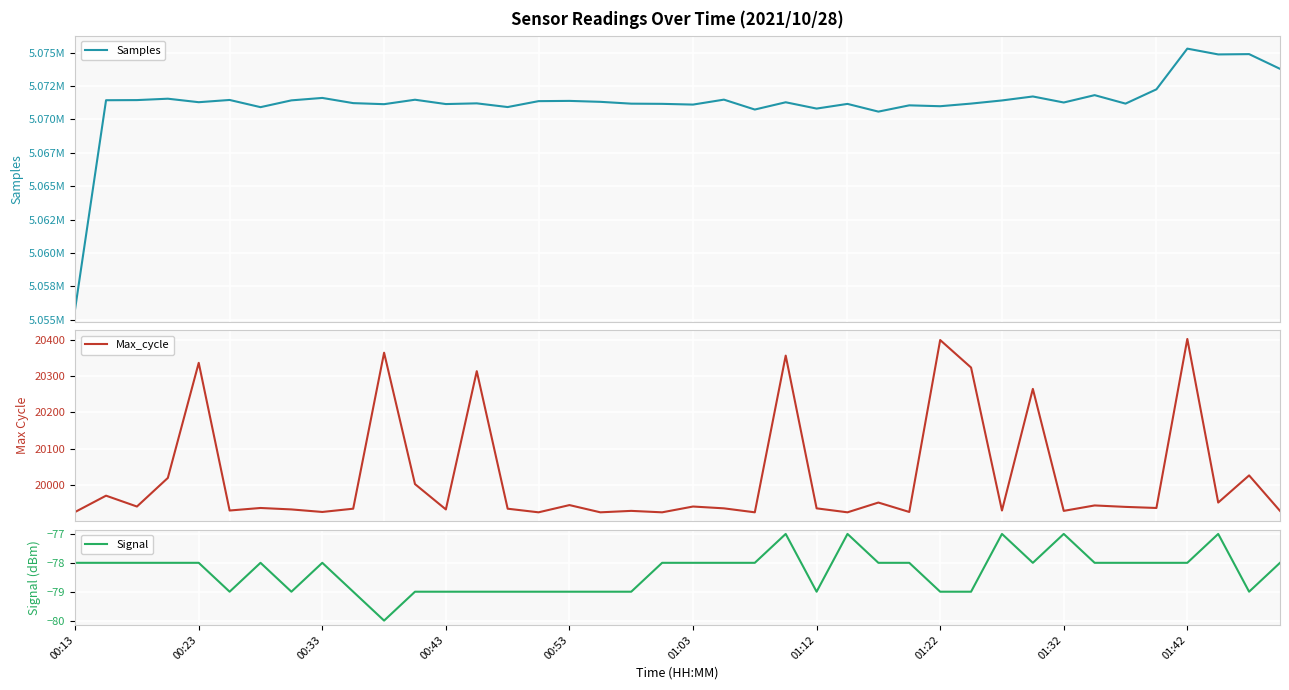

How many data points in Samples are above 5071291?

19